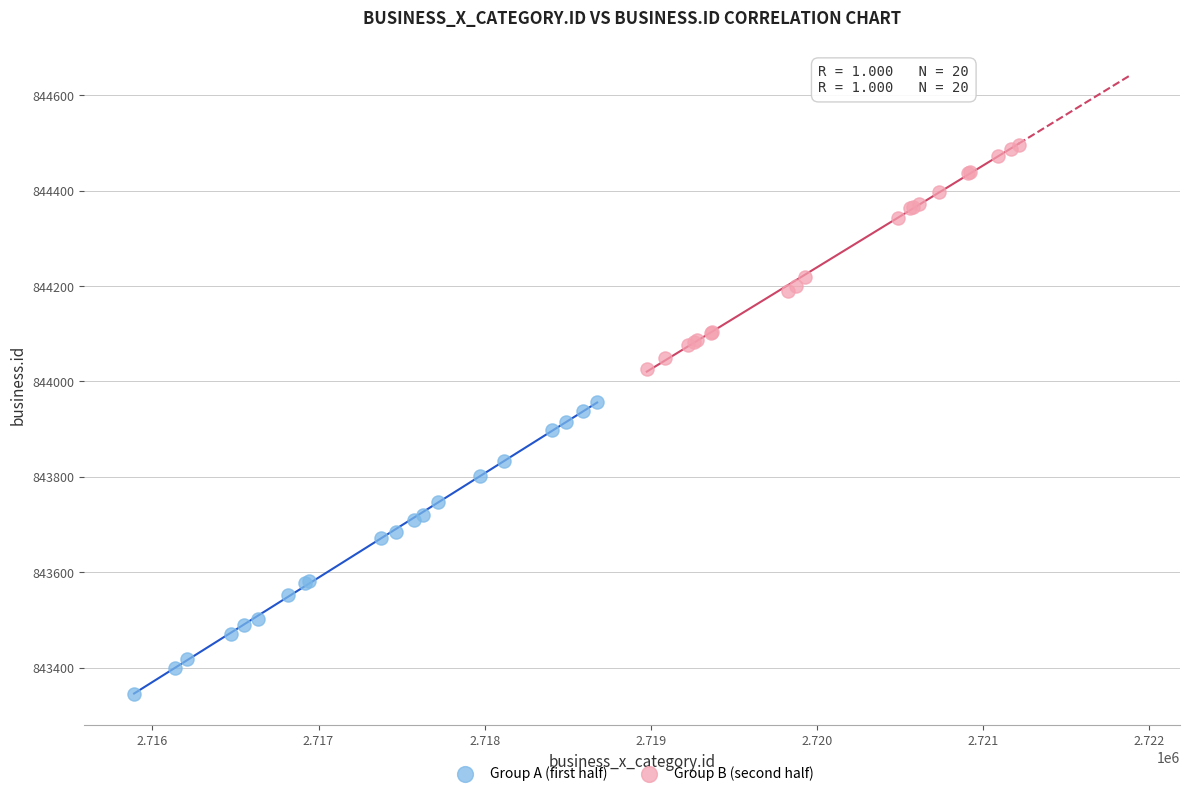

Which series reaches the maximum Y coordinate?

Group B (second half)